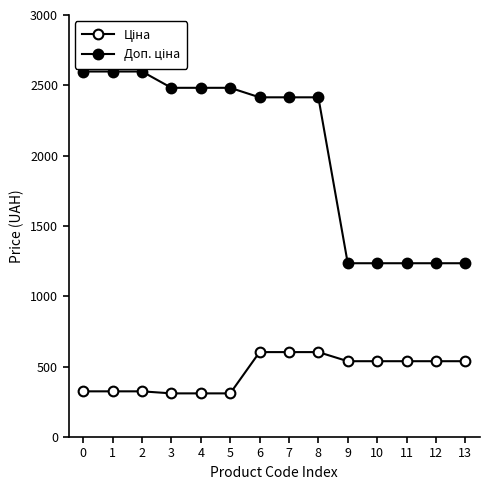

At which category is the sum across all series the highest?

6